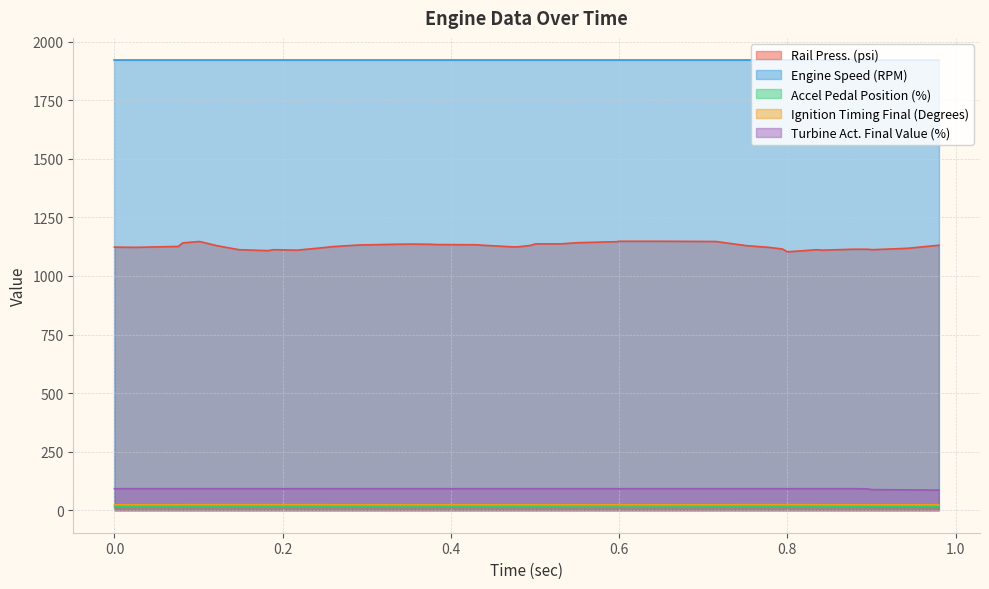

True or false: Engine Speed (RPM) and Ignition Timing Final (Degrees) cross at least once.

False